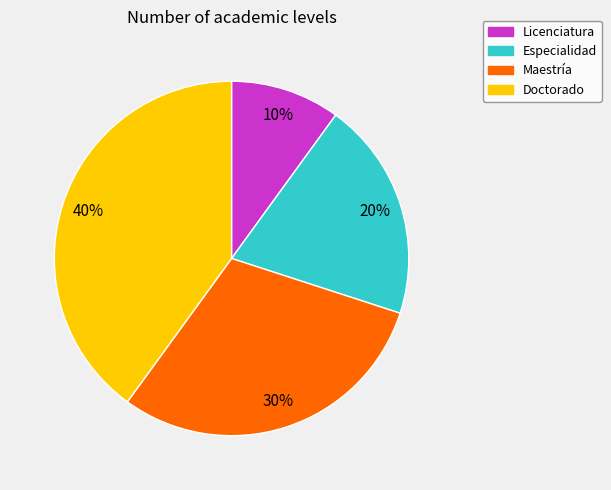

What is the ratio of the value at Licenciatura to the value at Especialidad?

0.5